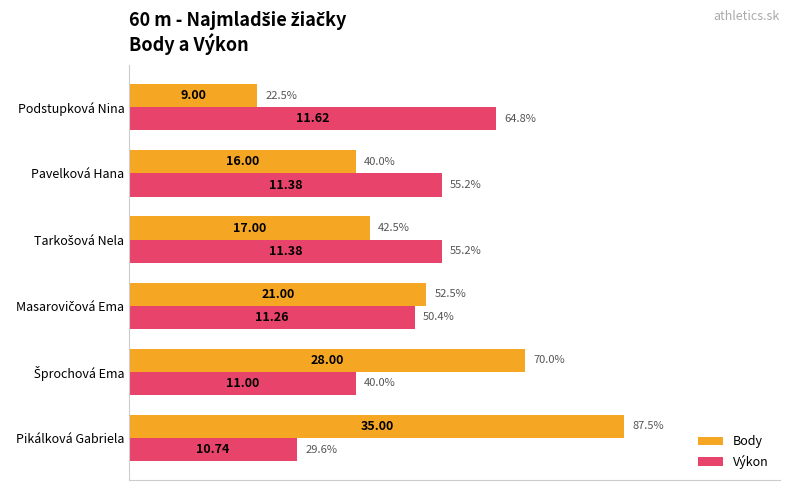

Which series has the largest range (max minus min)?

Body